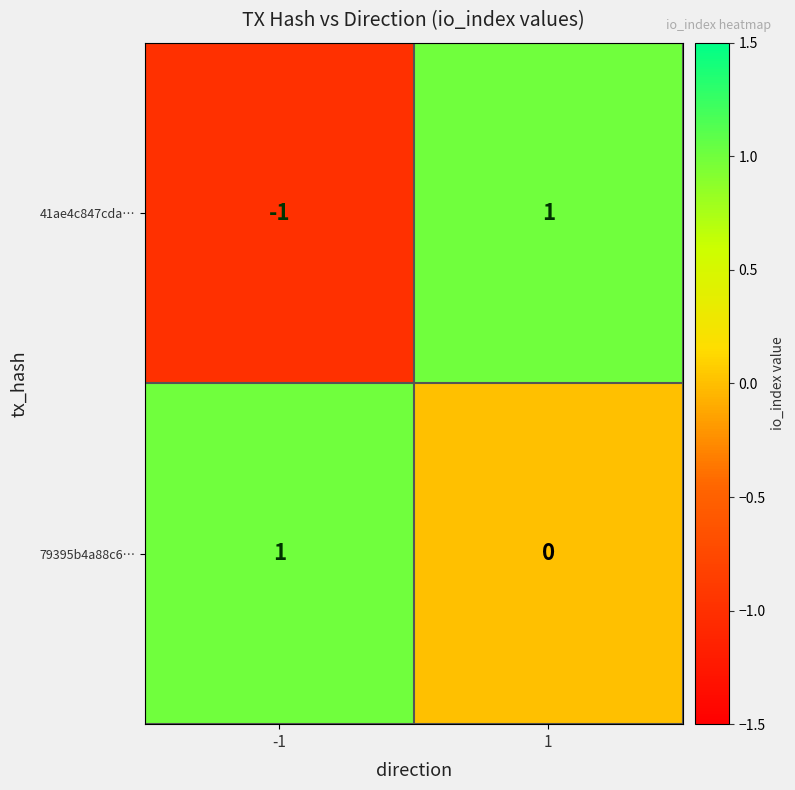

Which series has the widest spread of values?

41ae4c847cda…